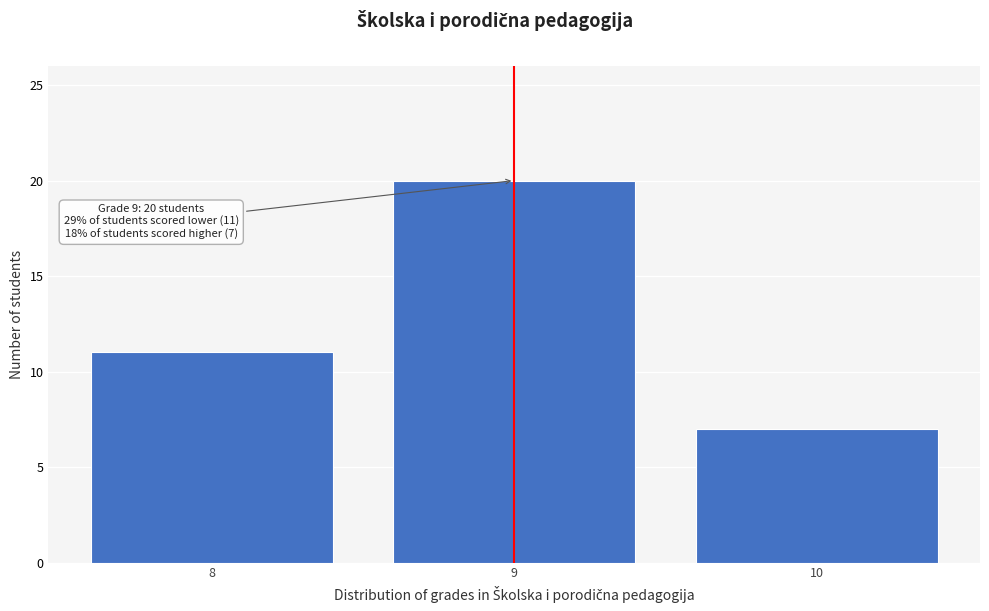

Reading right to left, list all the values displayed in this chart.

7	20	11